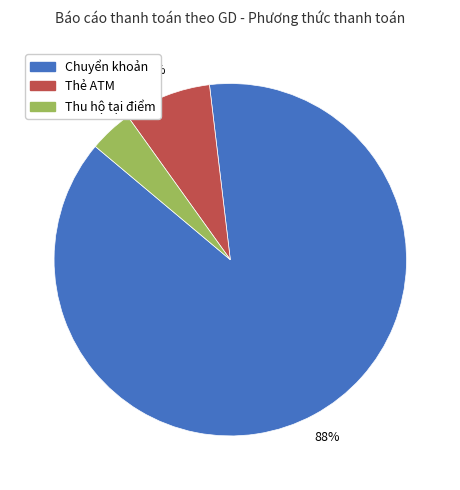

Is there a majority slice in this chart?

Yes